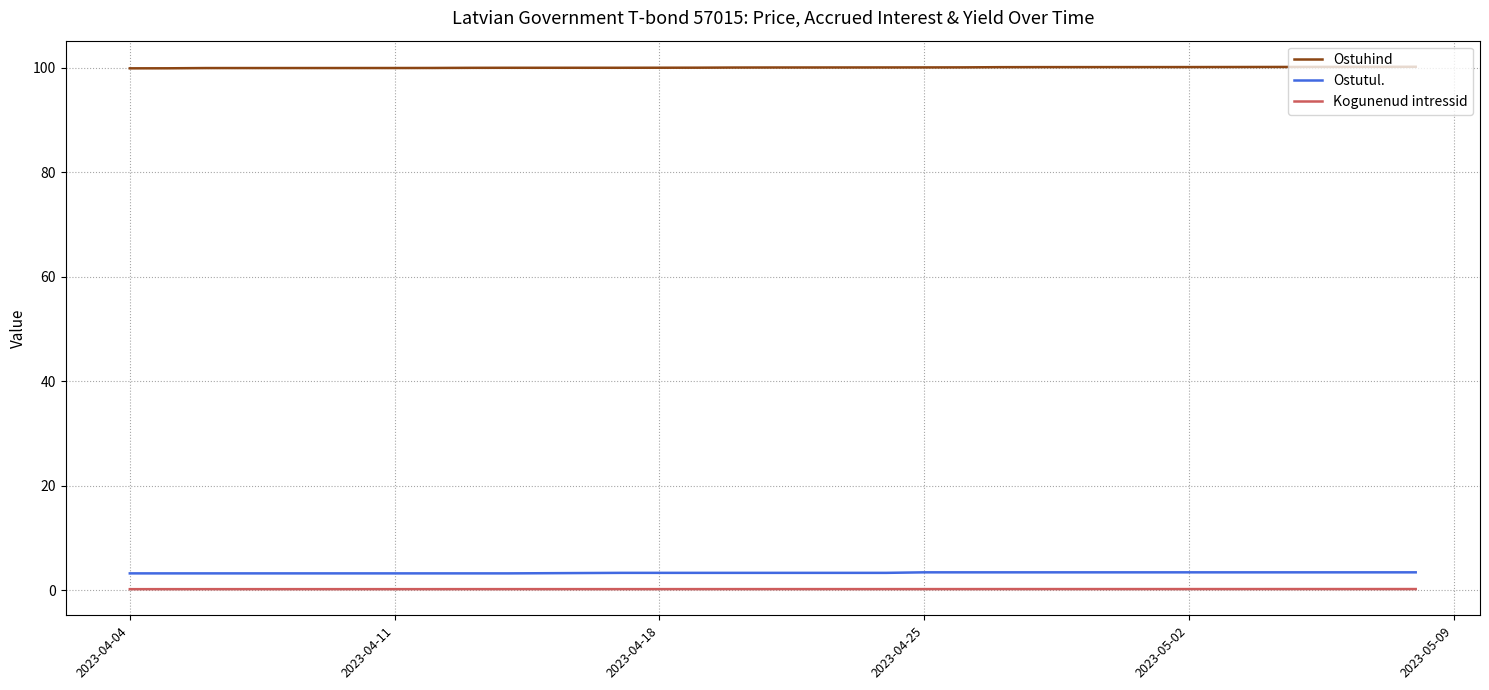

What are all the series names shown in the legend?

Ostuhind, Ostutul., Kogunenud intressid